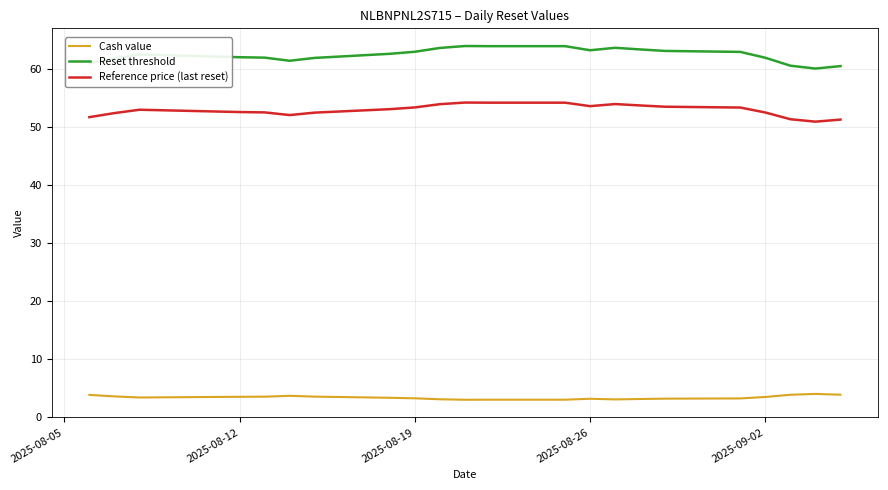

True or false: Cash value and Reference price (last reset) cross at least once.

False